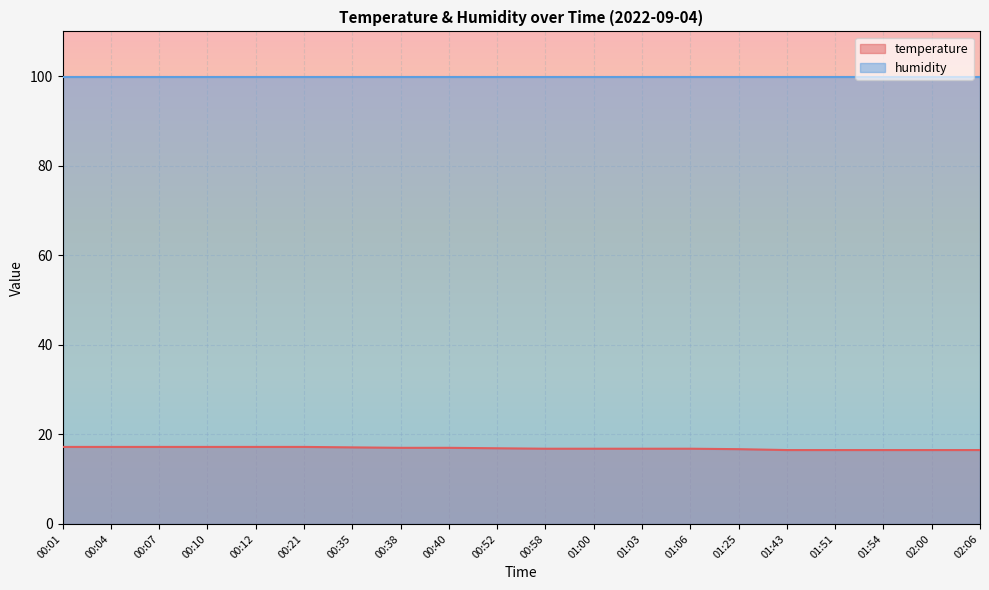

Between 00:12 and 00:40, which is larger?

00:12